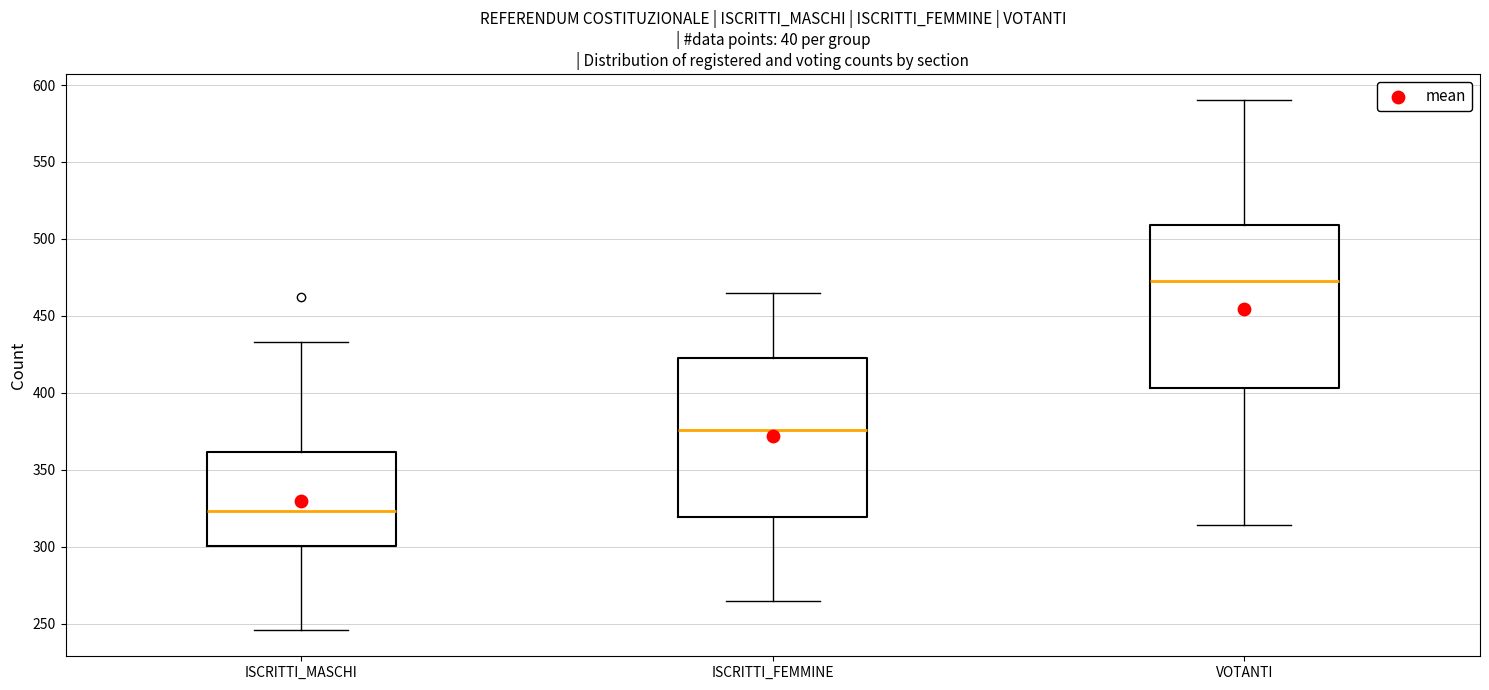

Reading left to right, read every box against the y-axis: the position of its median line, the range the box covers, and the ends of its whiskers. The values are not printed on the chart, so give them approximately, as read against the axis.

ISCRITTI_MASCHI: median 325, box 300 to 360, whiskers 245 to 435
ISCRITTI_FEMMINE: median 375, box 320 to 425, whiskers 265 to 465
VOTANTI: median 475, box 405 to 510, whiskers 315 to 590